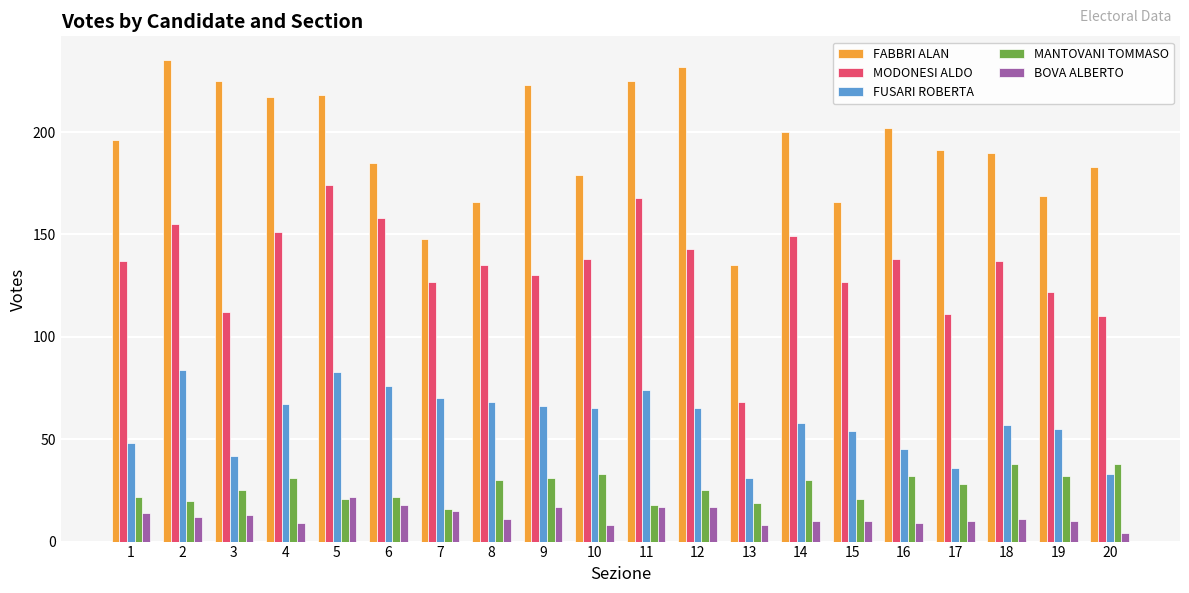

The value of BOVA ALBERTO at 7 is 15. True or false?

True